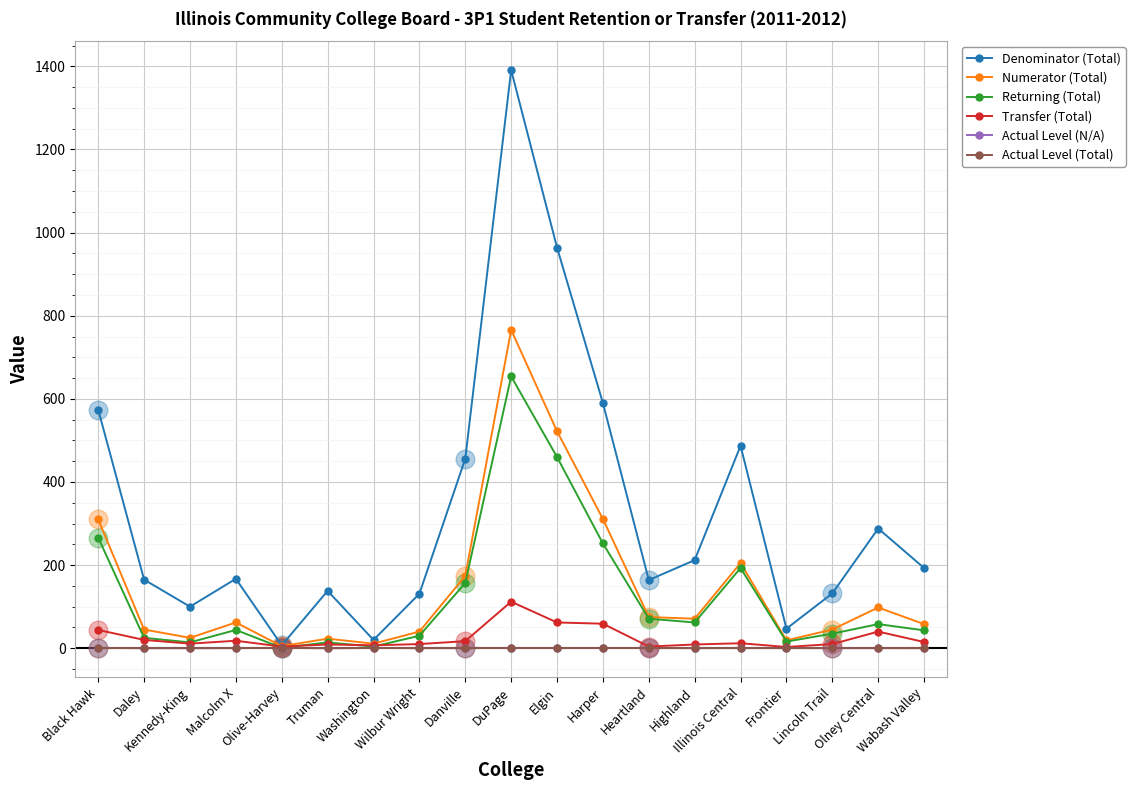

Which series has the largest range (max minus min)?

Denominator (Total)